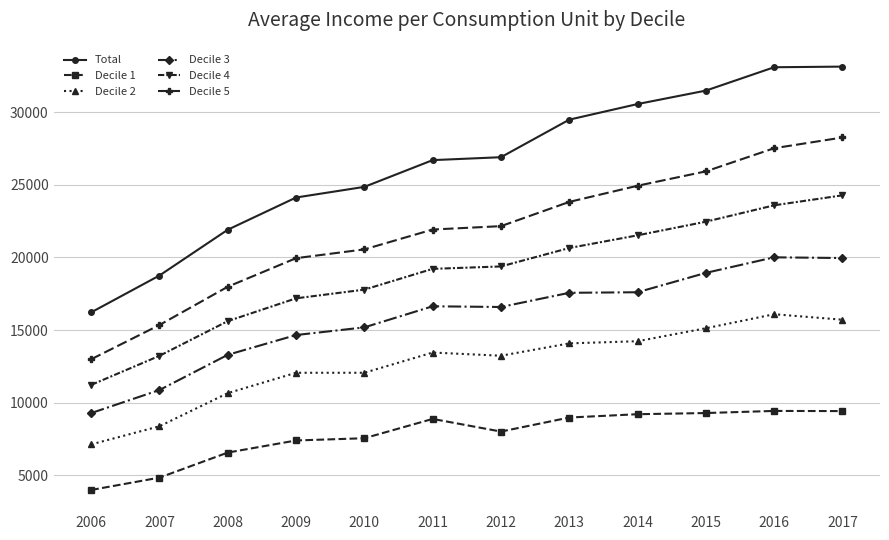

What is the difference between the Decile 1 values at 2016 and 2007?

4597.3